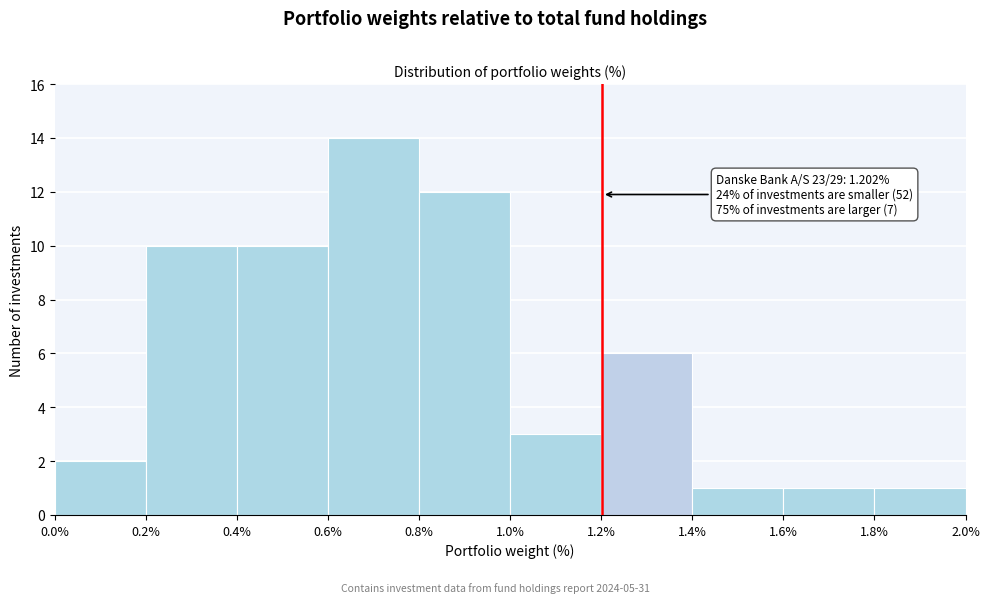

Over which range of the x-axis is the bar tallest?

0.6% to 0.8%